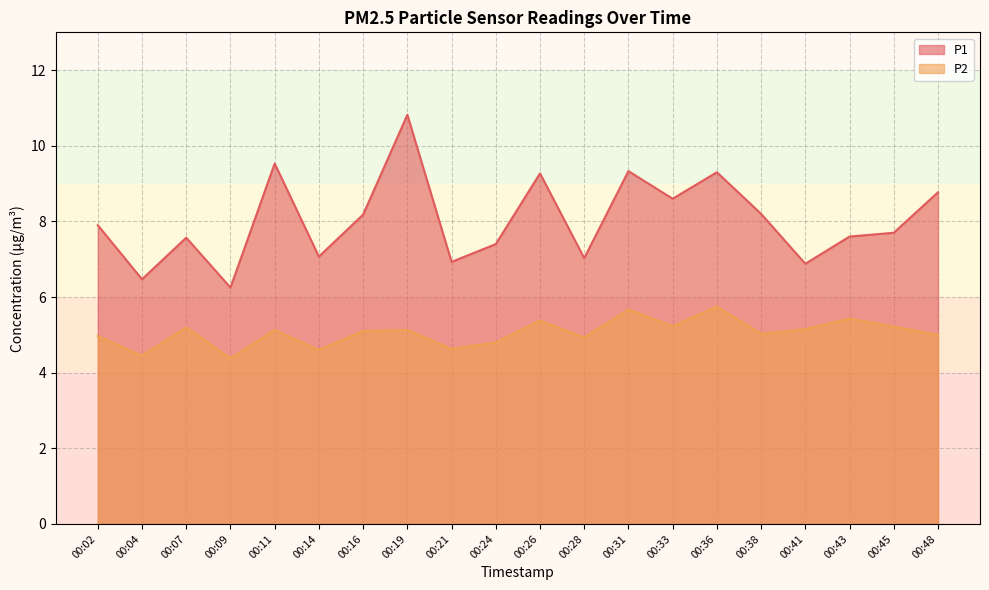

What is the lowest value of the P1 series?

6.2